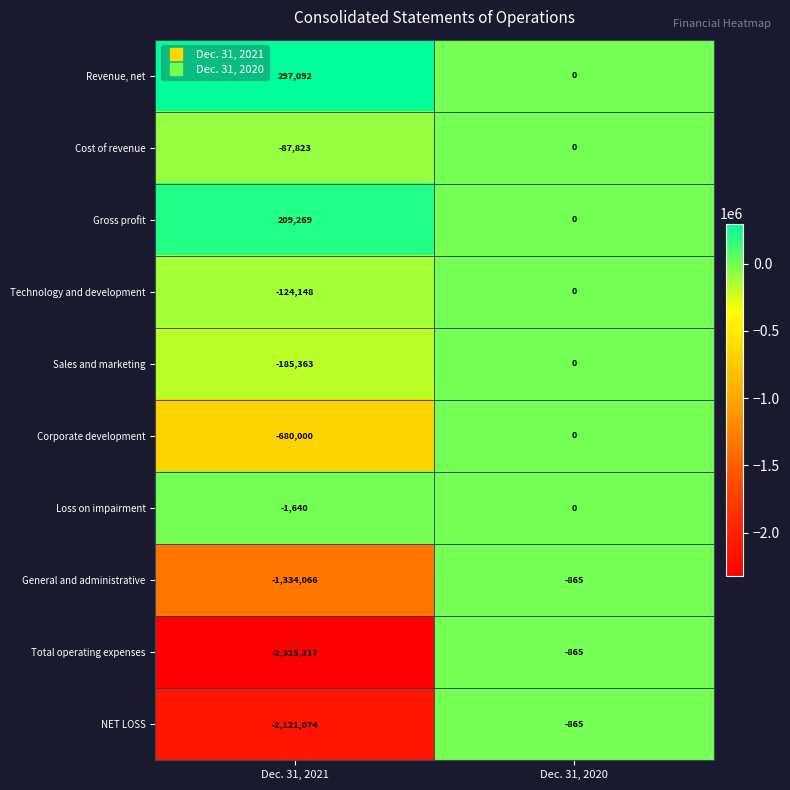

What is the difference between the Revenue, net values at Dec. 31, 2020 and Dec. 31, 2021?

297092